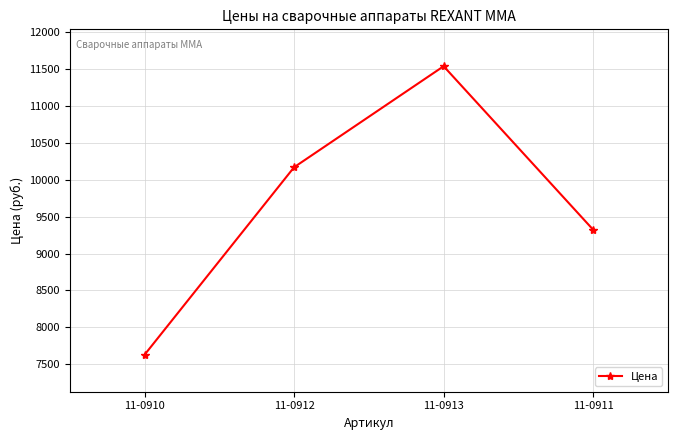

What is the minimum value shown in the chart?

7627.1